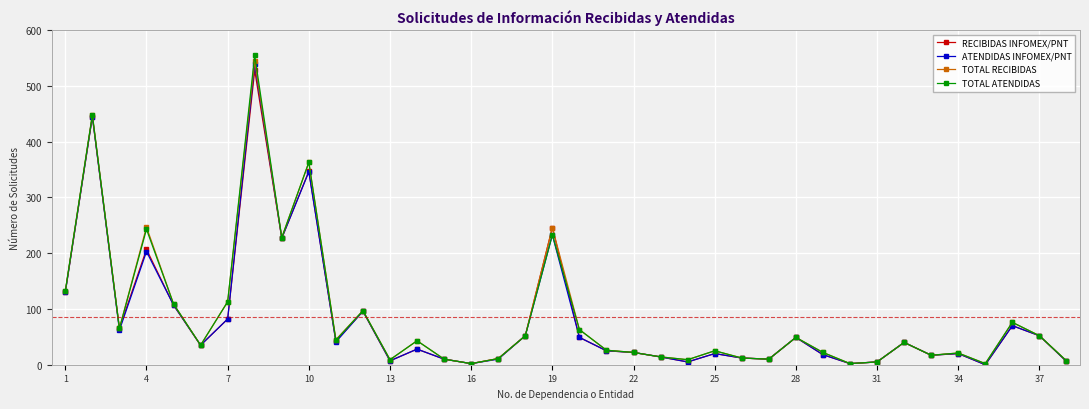

What are all the series names shown in the legend?

RECIBIDAS INFOMEX/PNT, ATENDIDAS INFOMEX/PNT, TOTAL RECIBIDAS, TOTAL ATENDIDAS